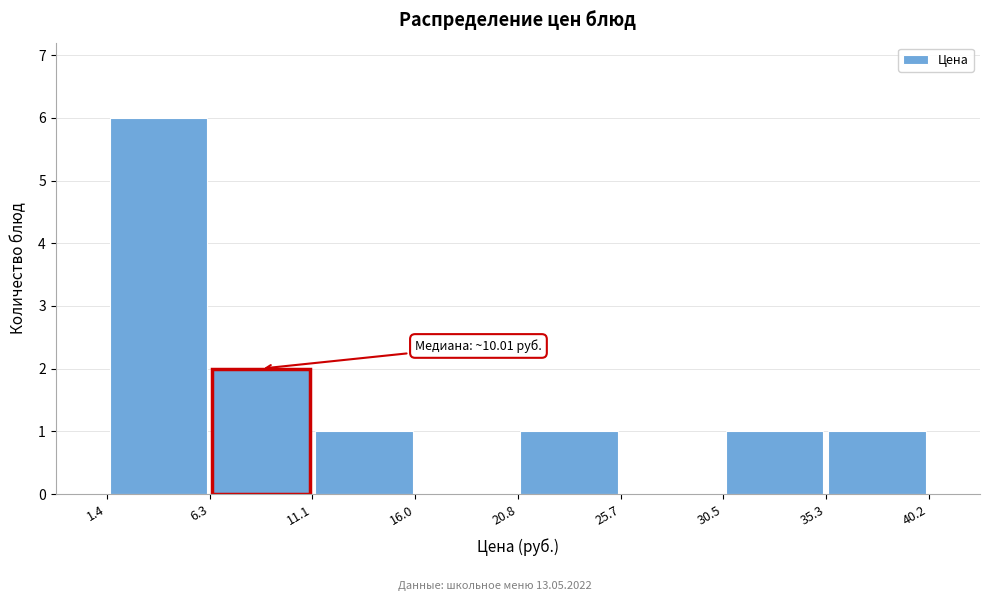

Which range on the x-axis has the tallest bar?

1.4 to 6.3